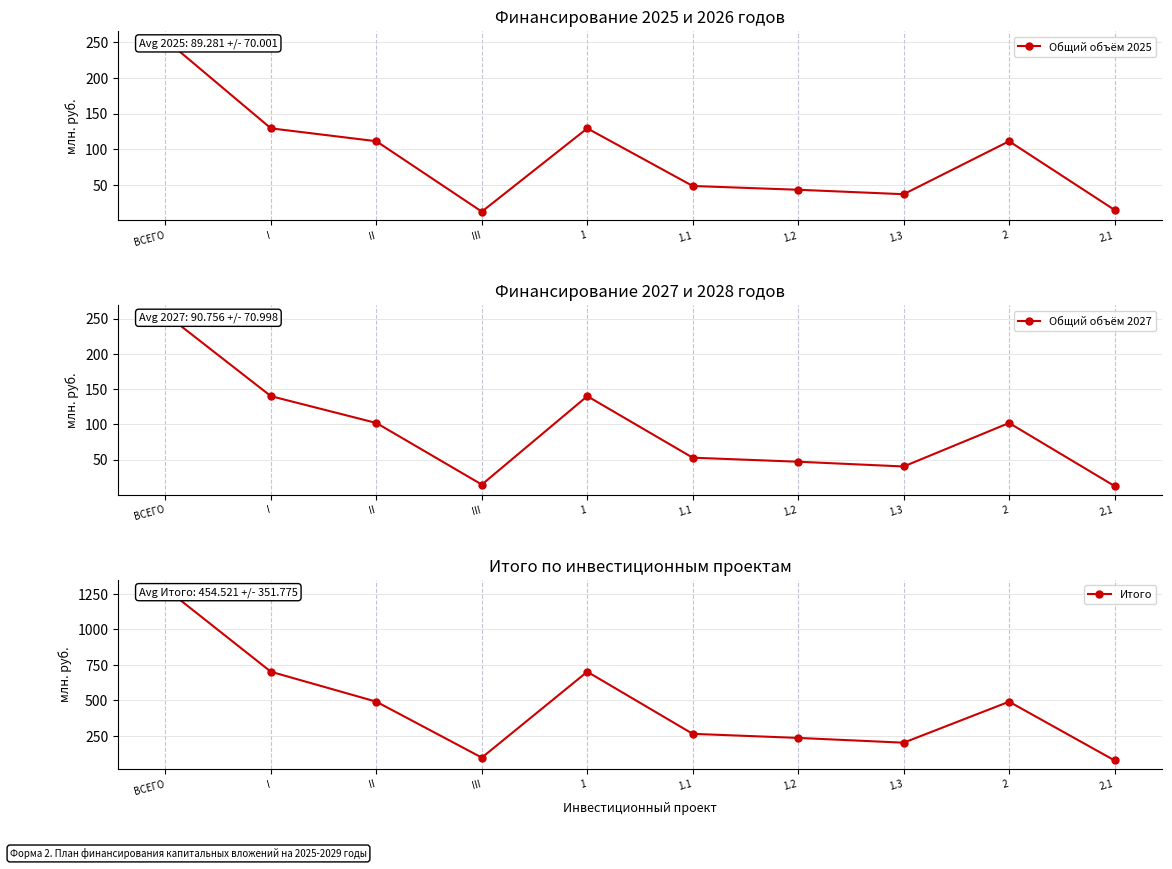

The Итого series shows 490.3 at II. True or false?

True